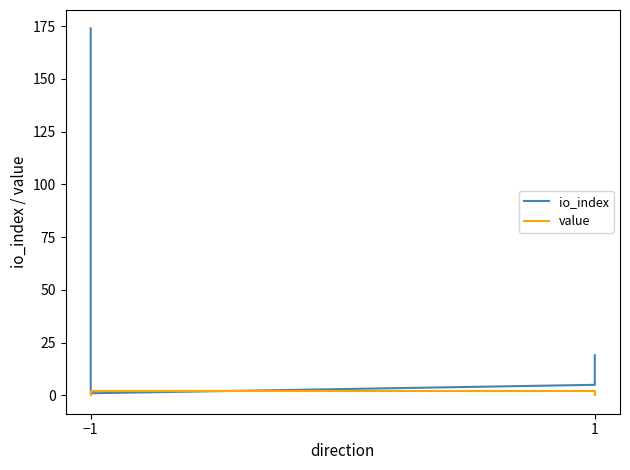

How many intersections are there between value and io_index?

2